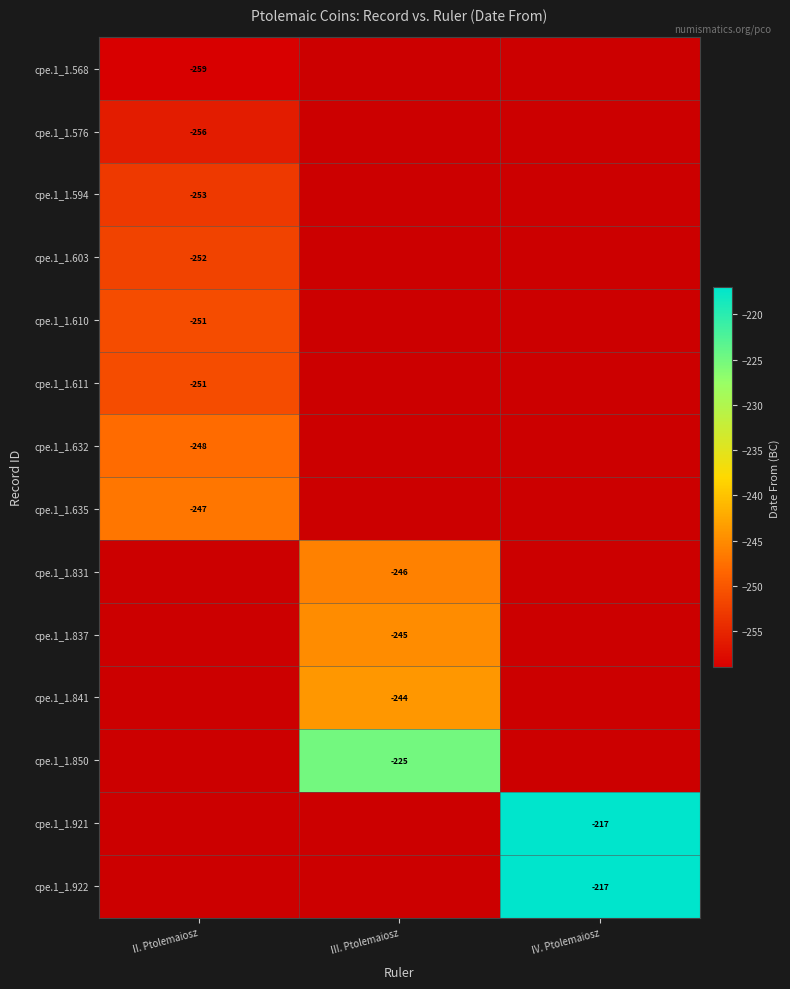

Is it true that cpe.1_1.922 equals -217 at IV. Ptolemaiosz?

True